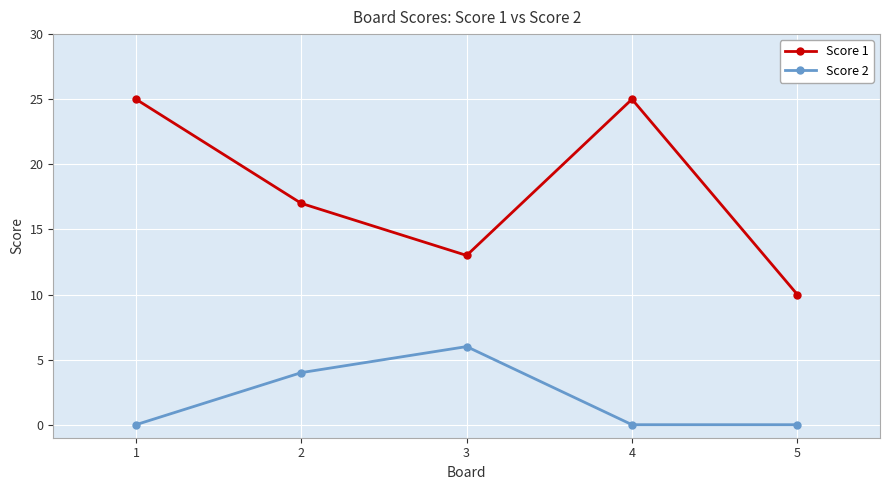

Where is the first local maximum for Score 2?

3